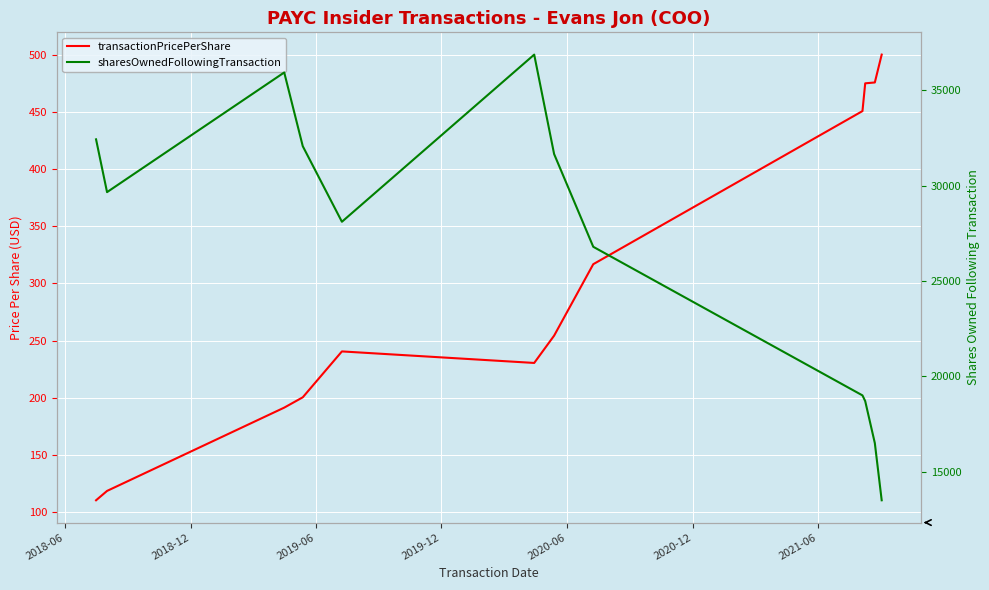

Is the value of sharesOwnedFollowingTransaction at 9 greater than the value of transactionPricePerShare at 8?

Yes